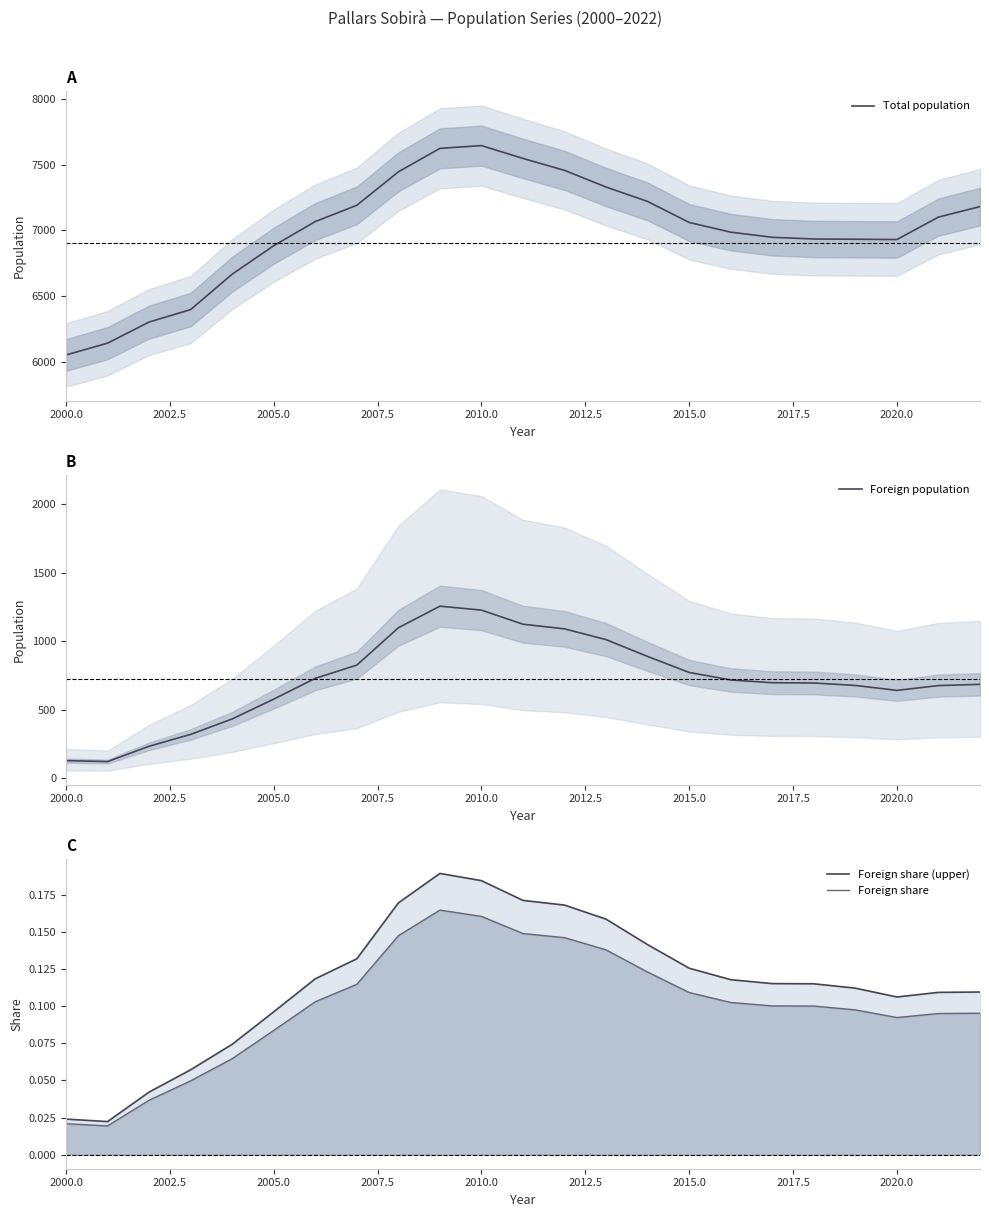

What is the highest value of the Total population series?

7646